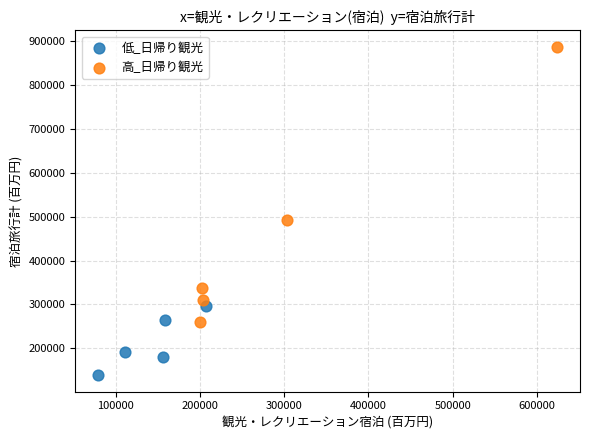

What are all the series names shown in the legend?

低_日帰り観光, 高_日帰り観光